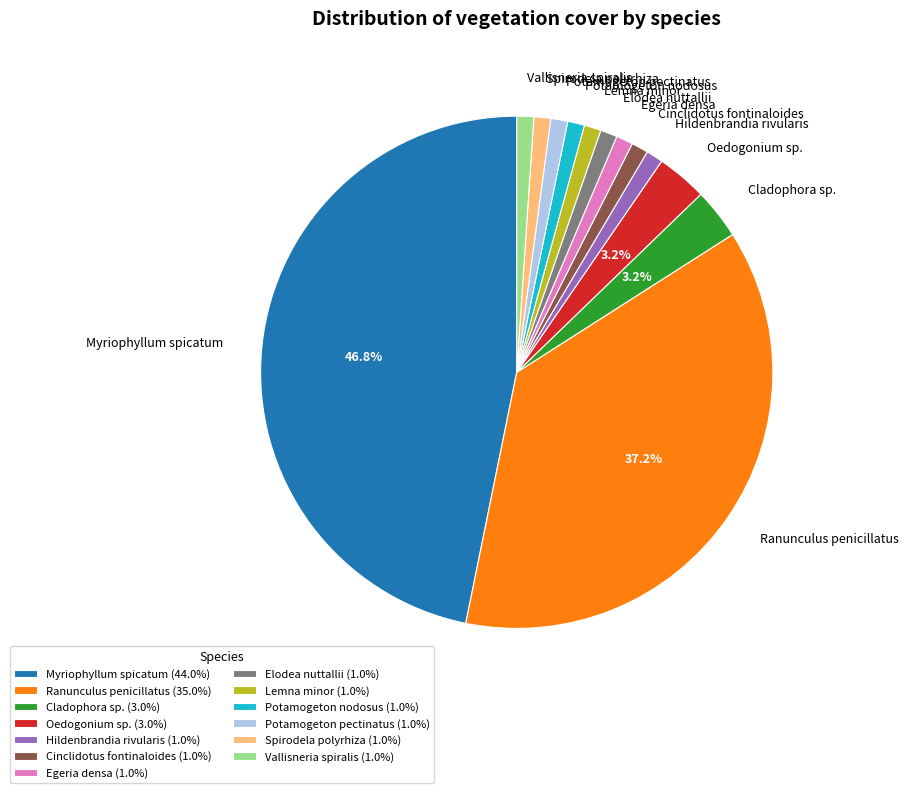

Is there a majority slice in this chart?

No